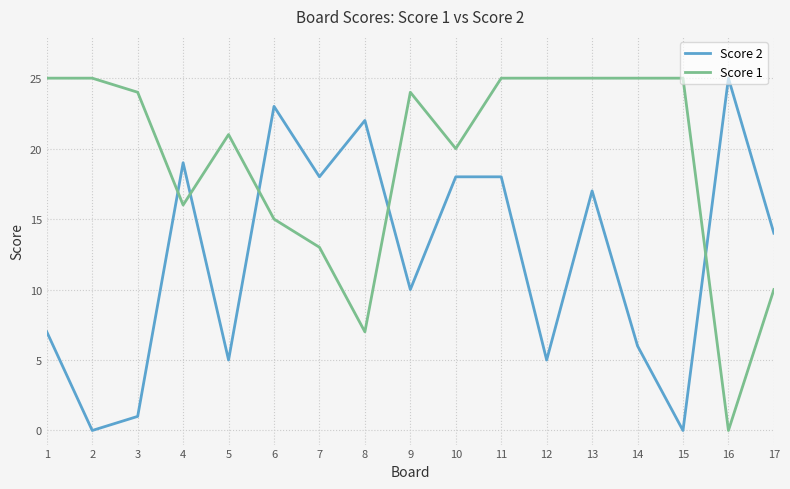

Between 1 and 11, which series saw the biggest shift?

Score 2